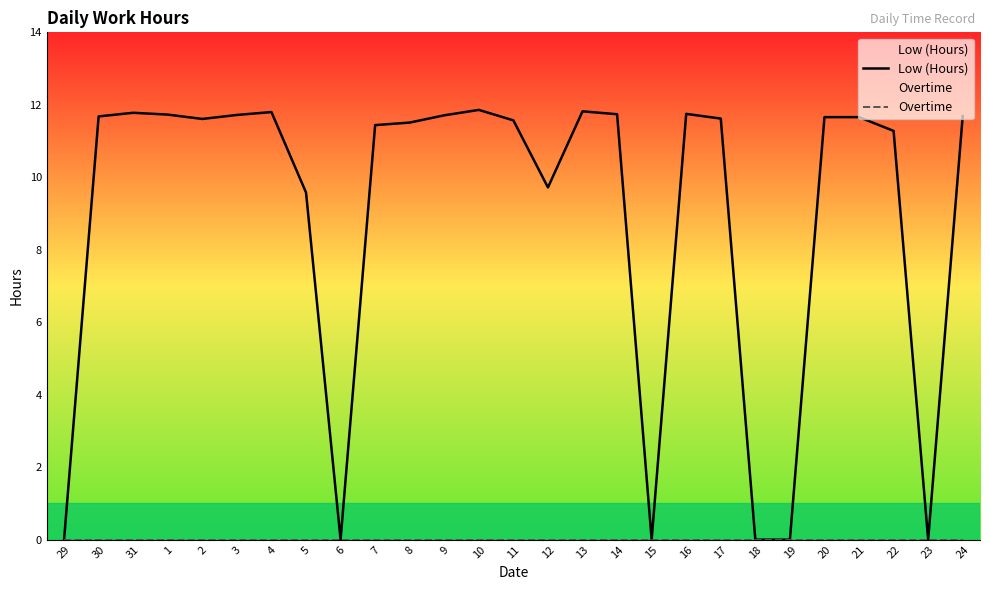

At which category does Low (Hours) reach its first local valley?

2